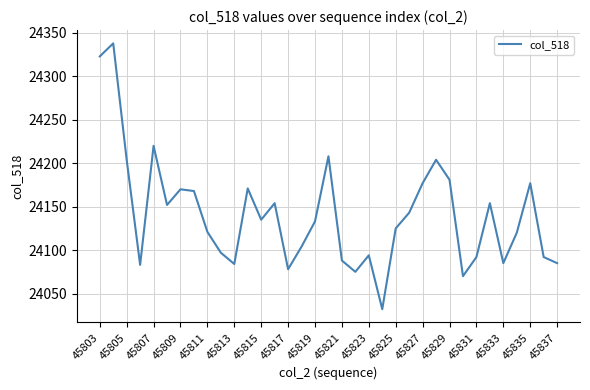

What is the maximum value shown in the chart?

24338